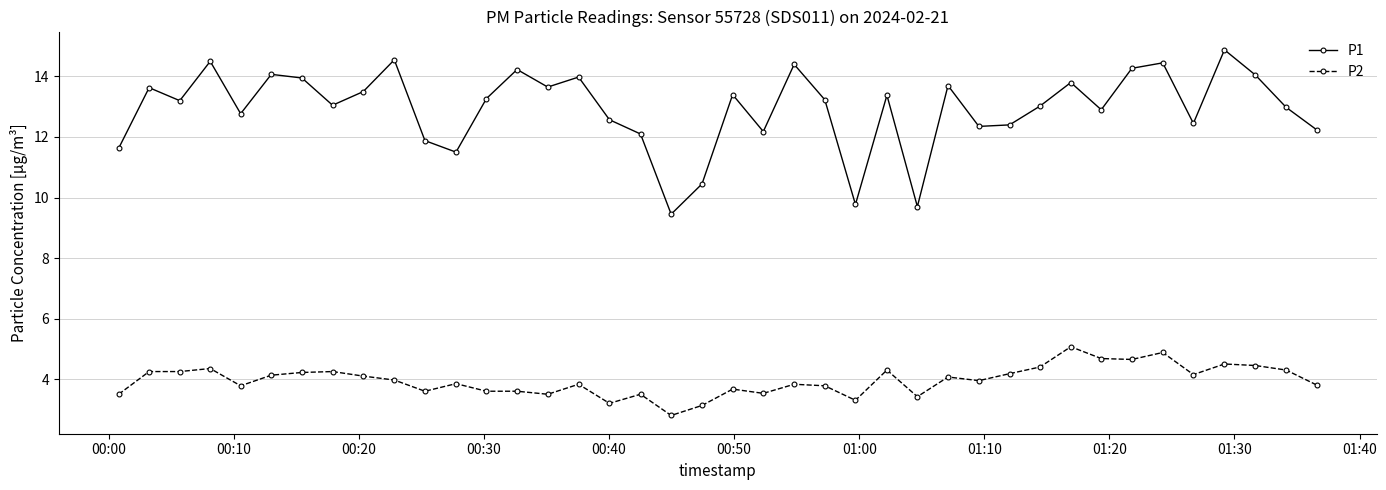

At how many categories does at least one series exceed 9?

40